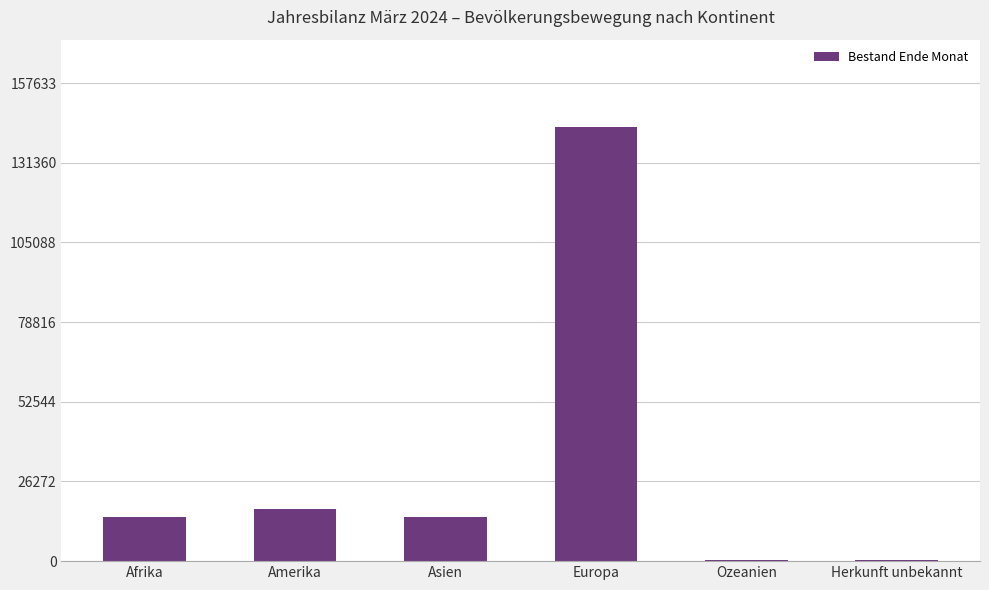

What value does the data have at Amerika?

17062